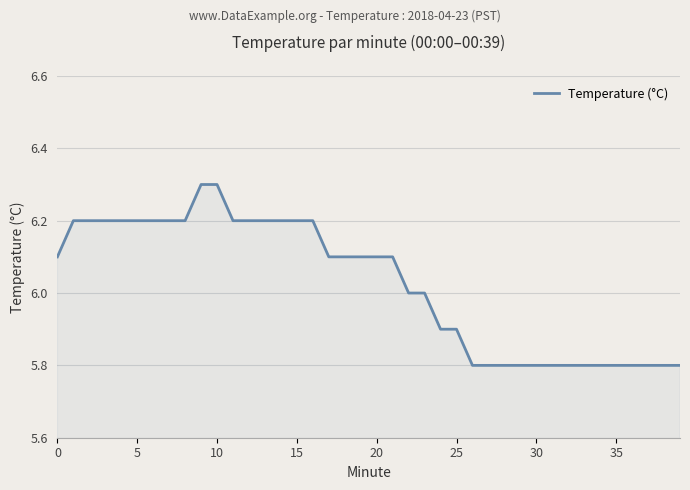

What is the difference between the maximum and minimum values?

0.5